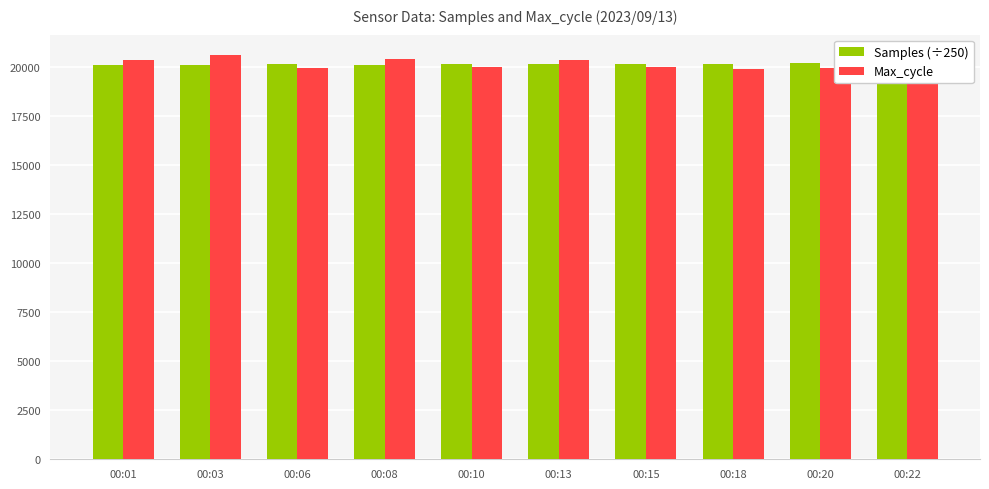

What is the difference between the second highest and minimum values in the Samples (÷250) series?

85.0